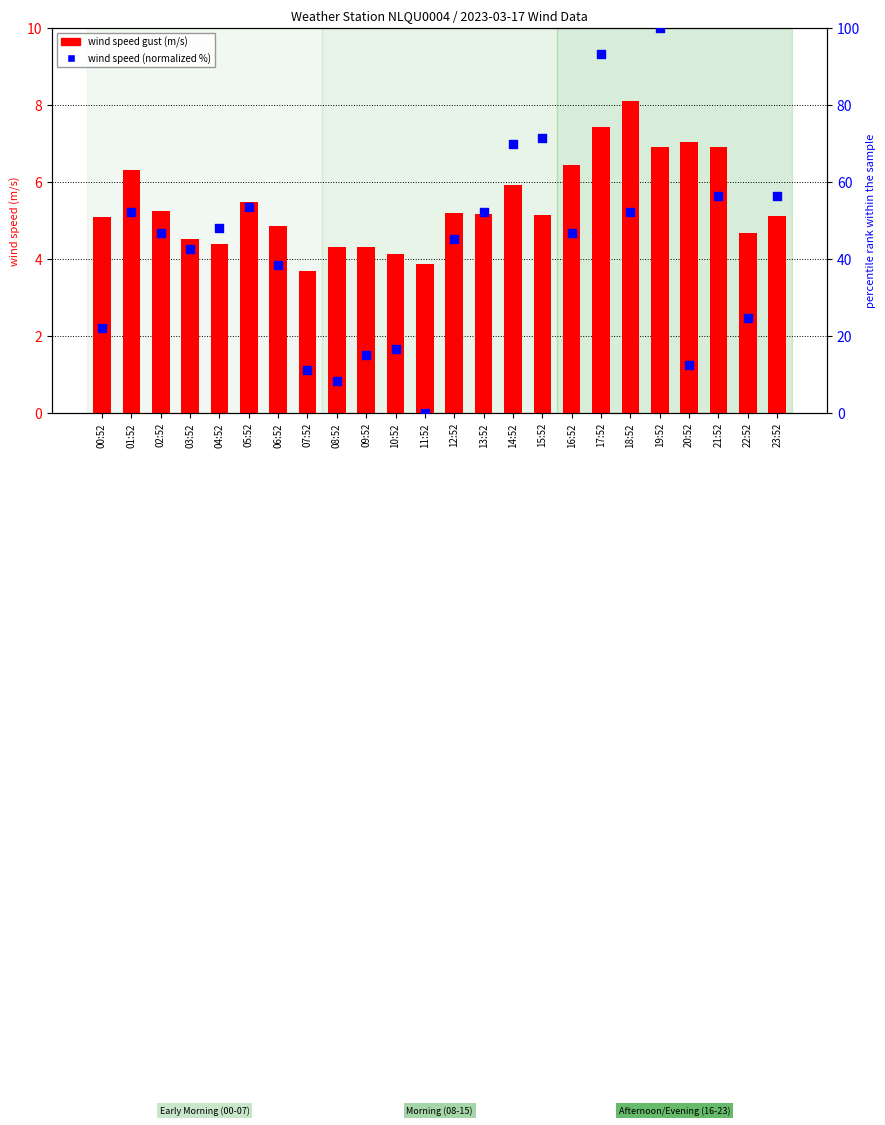

What is the total value across all series at 14:52?

75.8